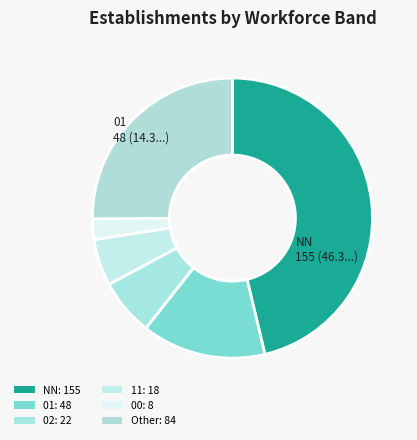

Count the number of slices in the pie.

6